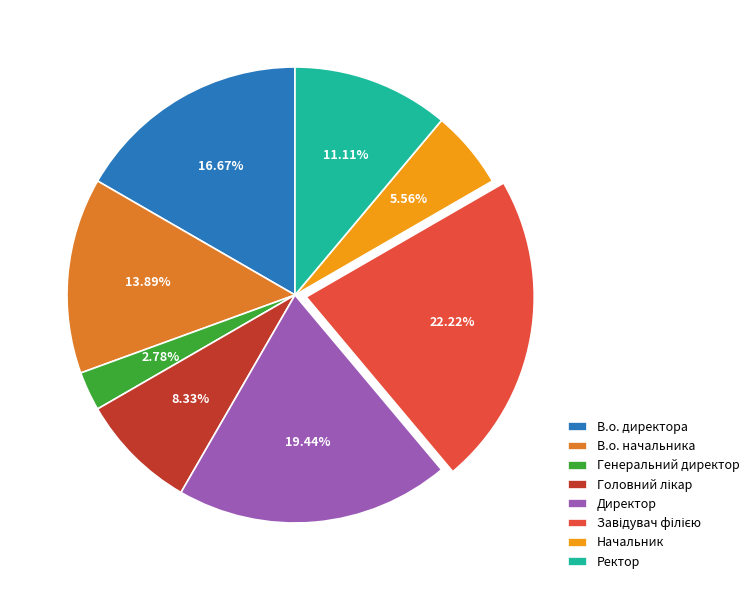

What is the ratio of the value at В.о. начальника to the value at Директор?

0.7